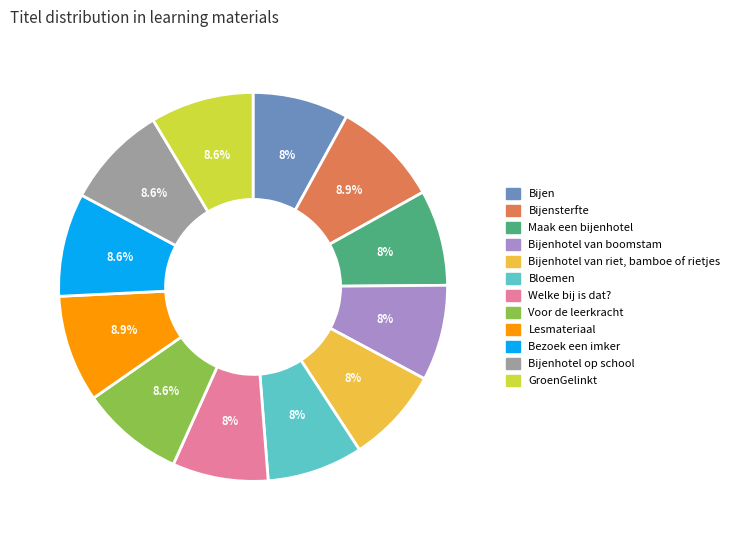

Does any single category account for the majority?

No